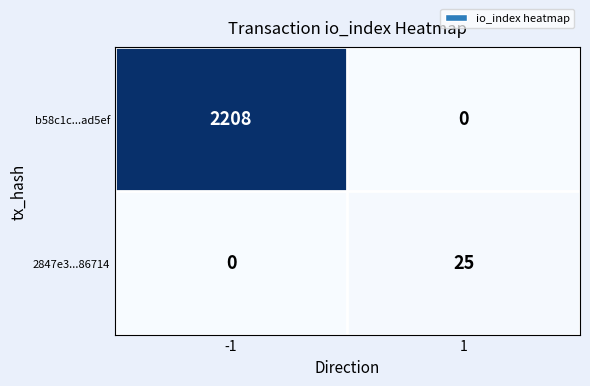

How many positive values does the 2847e3...86714 series have?

1